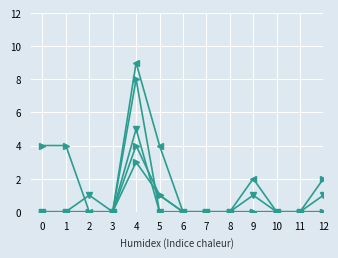

Is this an area chart (filled region under the line)?

No